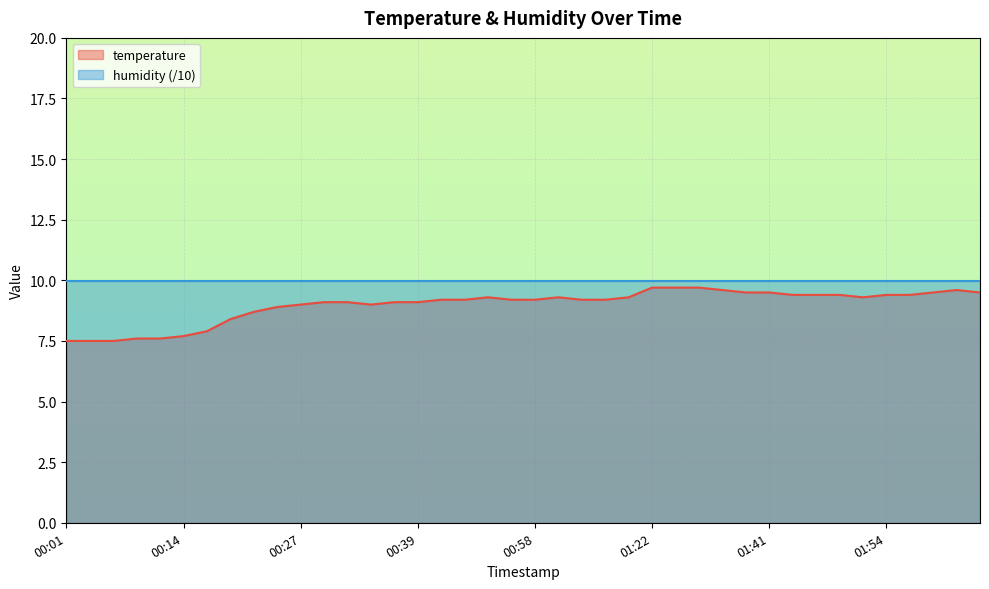

At which label is the value closest to 8?

00:16